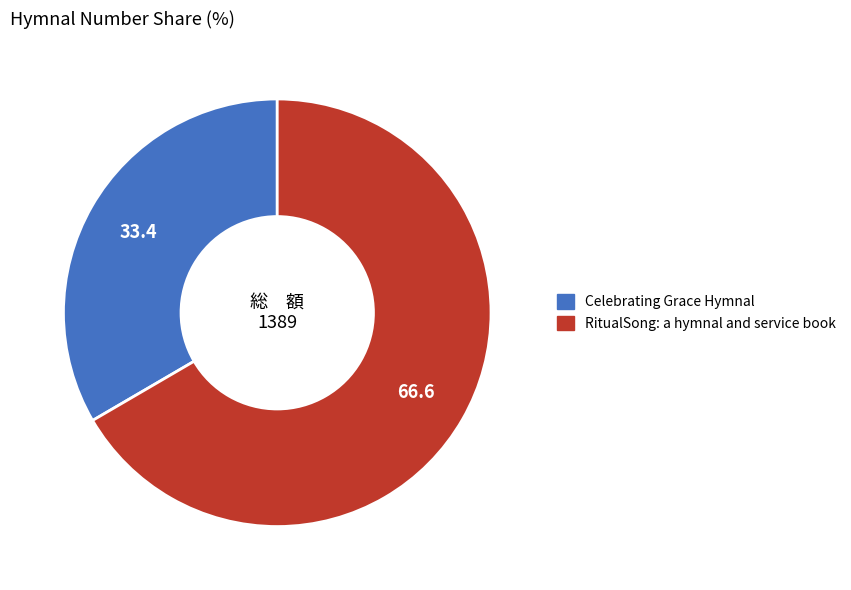

Combined, do RitualSong: a hymnal and service book and Celebrating Grace Hymnal account for over 50%?

Yes